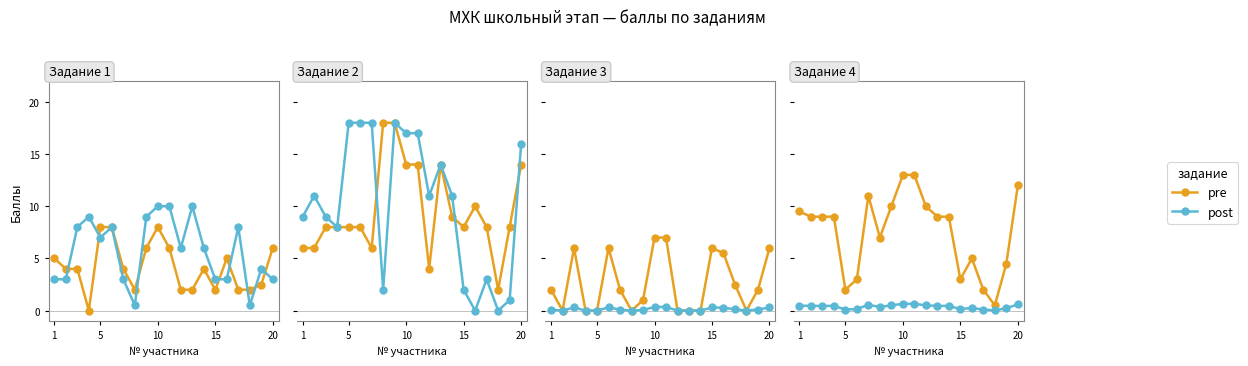

How many distinct data groups are displayed?

2